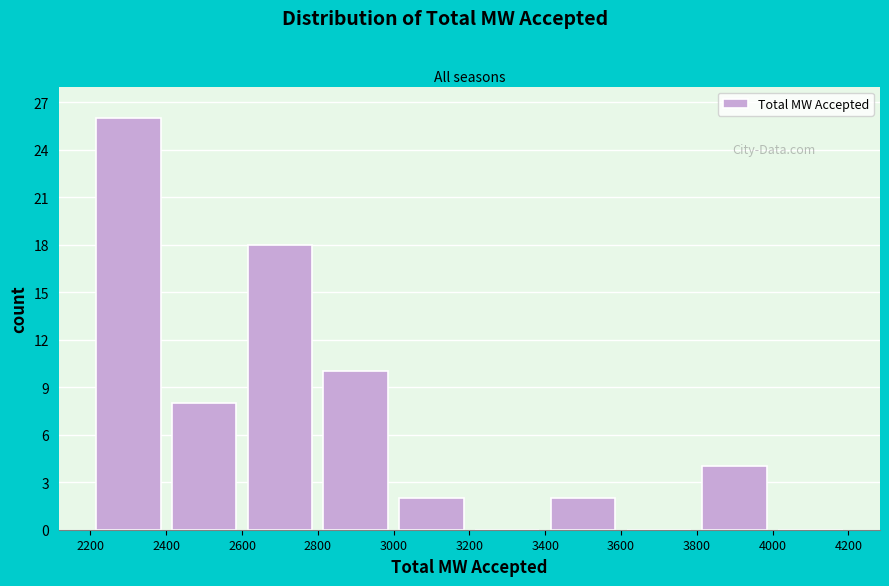

Which range on the x-axis has the tallest bar?

2200 to 2400